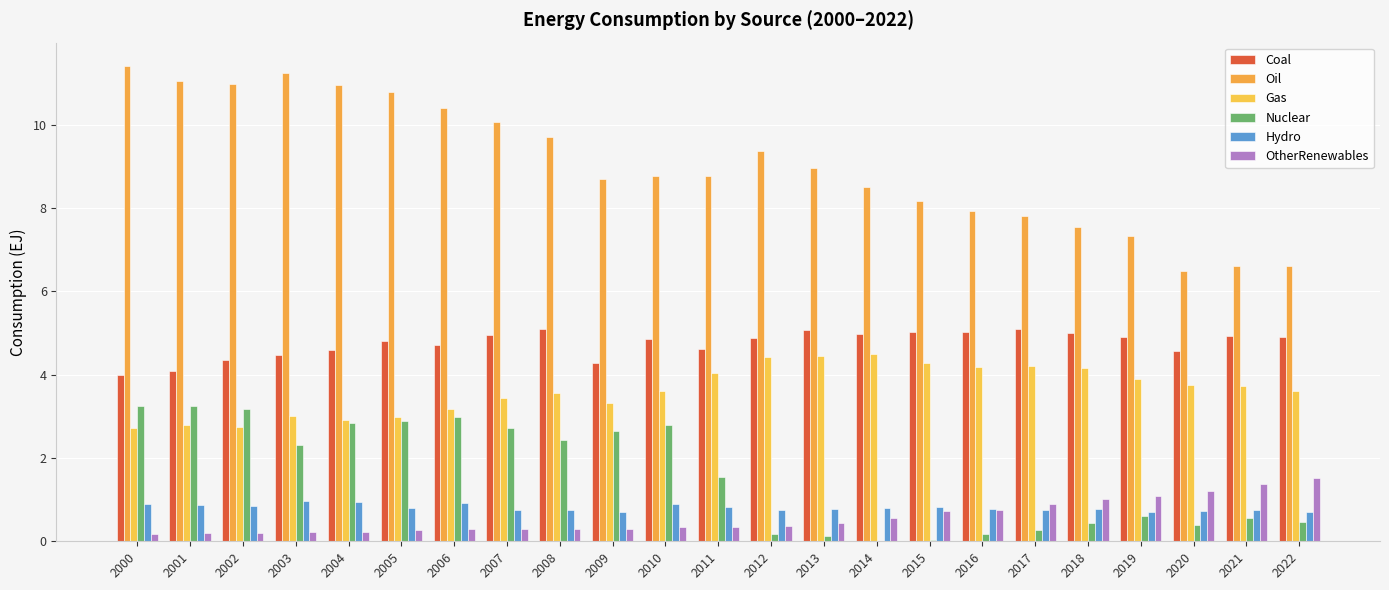

Which label corresponds to the largest value in the chart?

2000